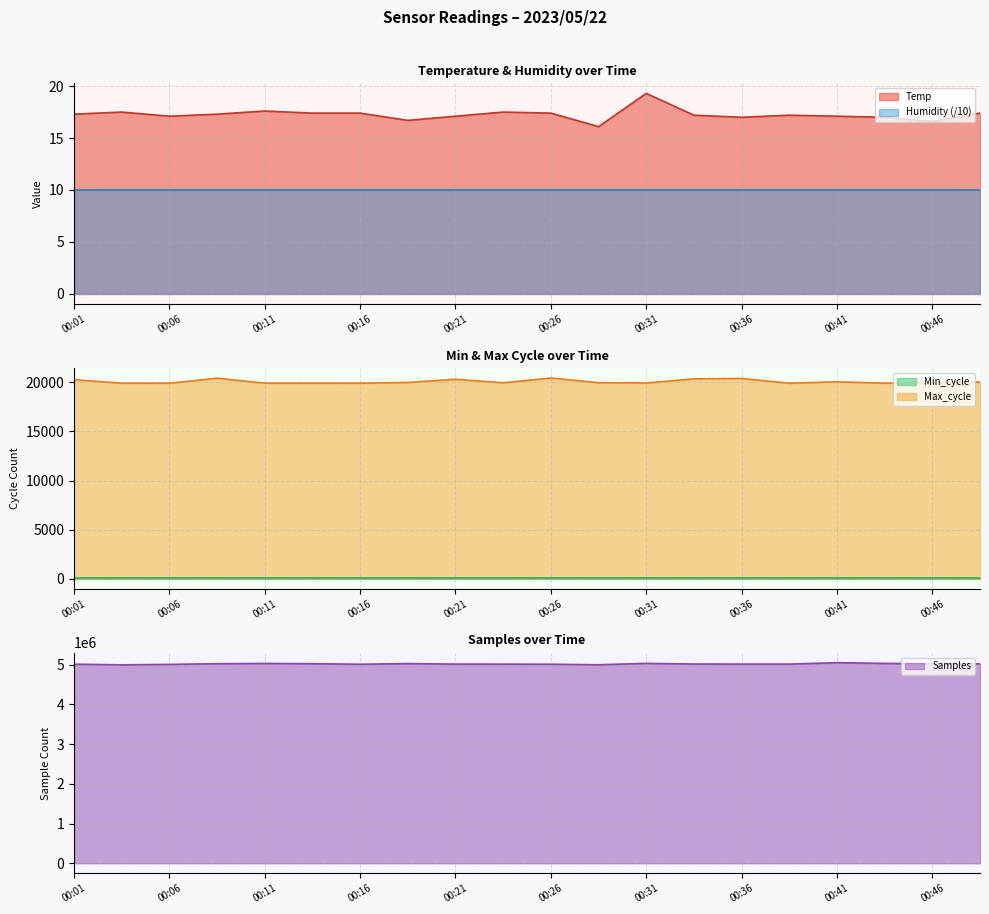

How many data points does each series have?

20